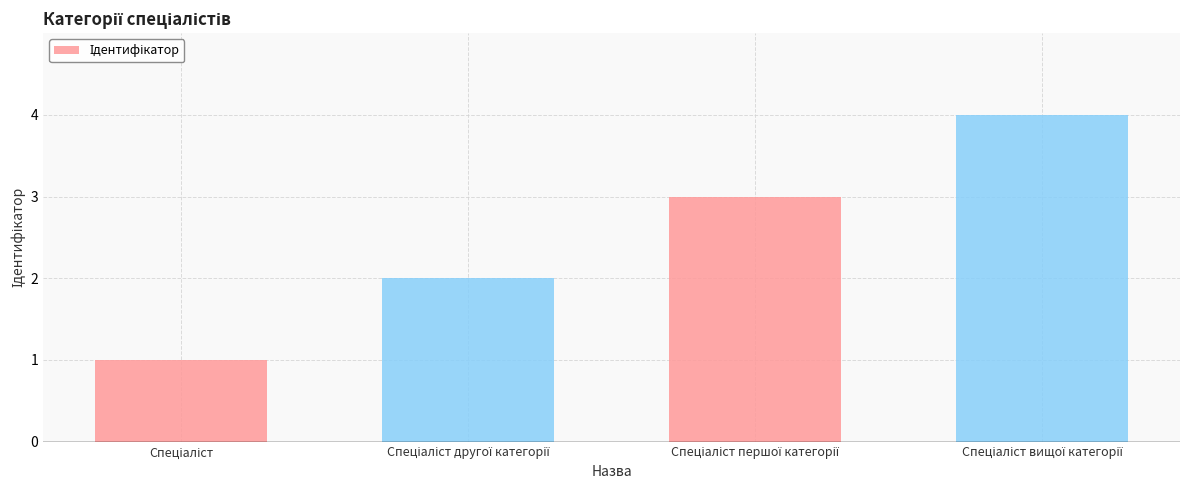

What is the greatest value displayed?

4